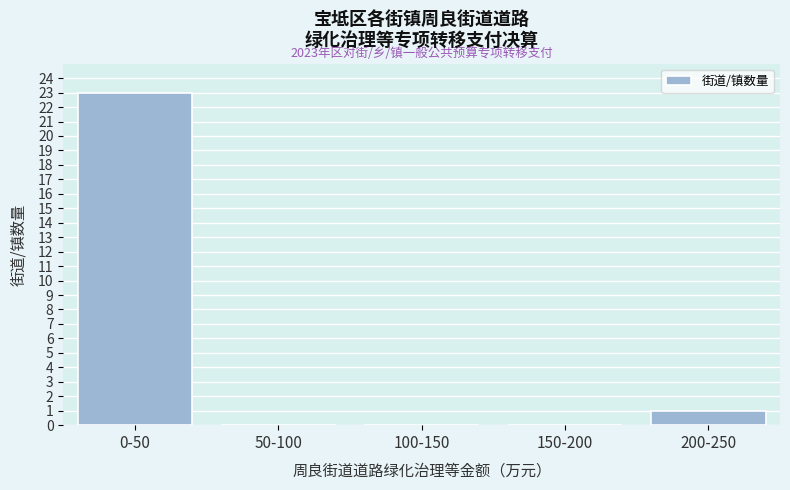

Reading left to right, extract all data points from this chart.

0-50=23	50-100=0	100-150=0	150-200=0	200-250=1